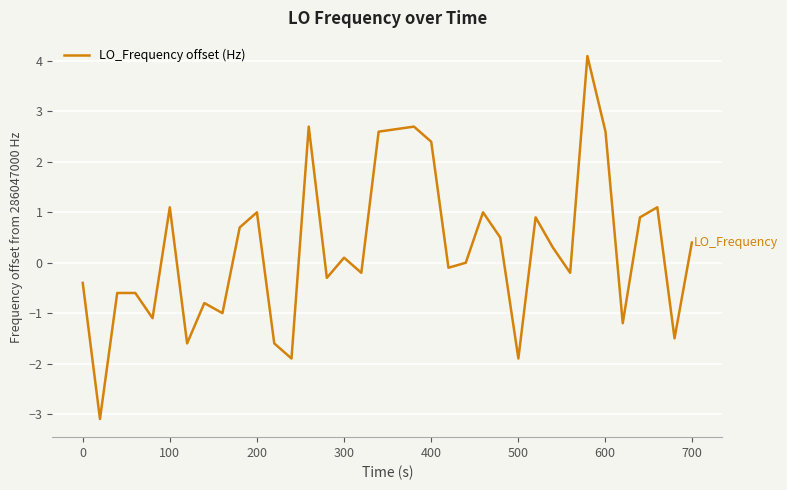

What is the minimum value shown in the chart?

-3.1